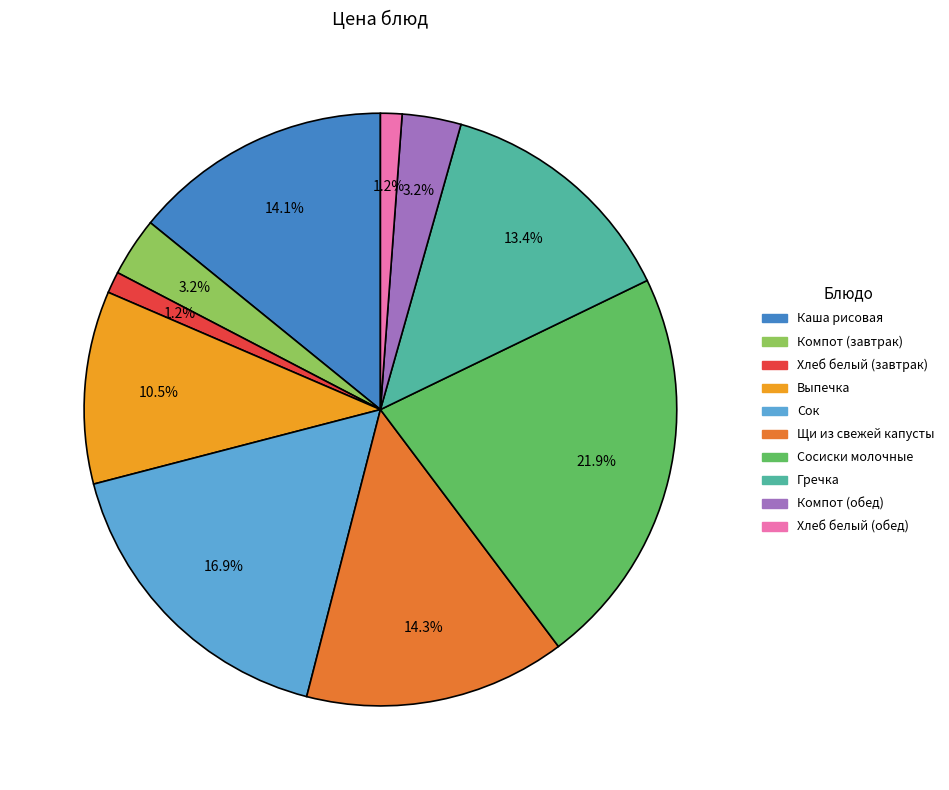

The Щи из свежей капусты slice represents 14% of the pie. True or false?

True